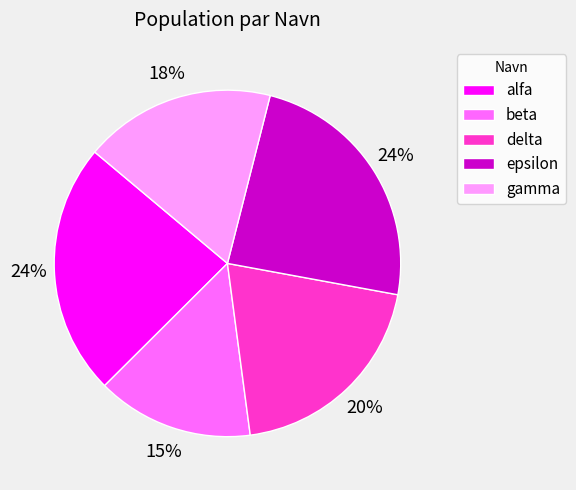

Does any single category account for the majority?

No